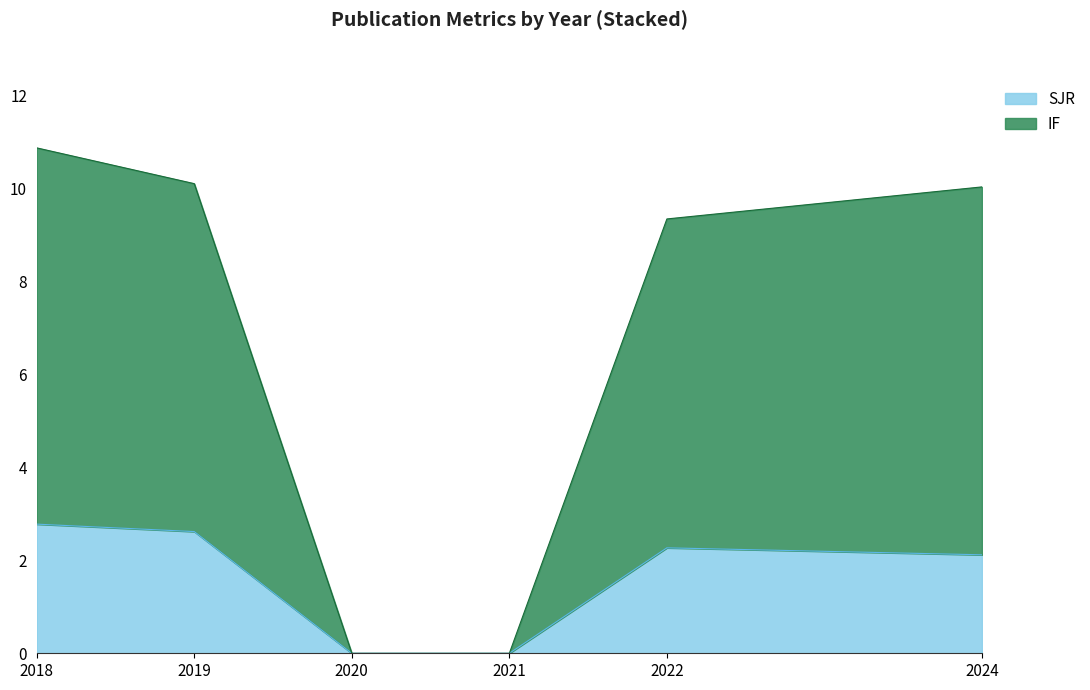

Which category has the lowest value in the SJR series?

2020